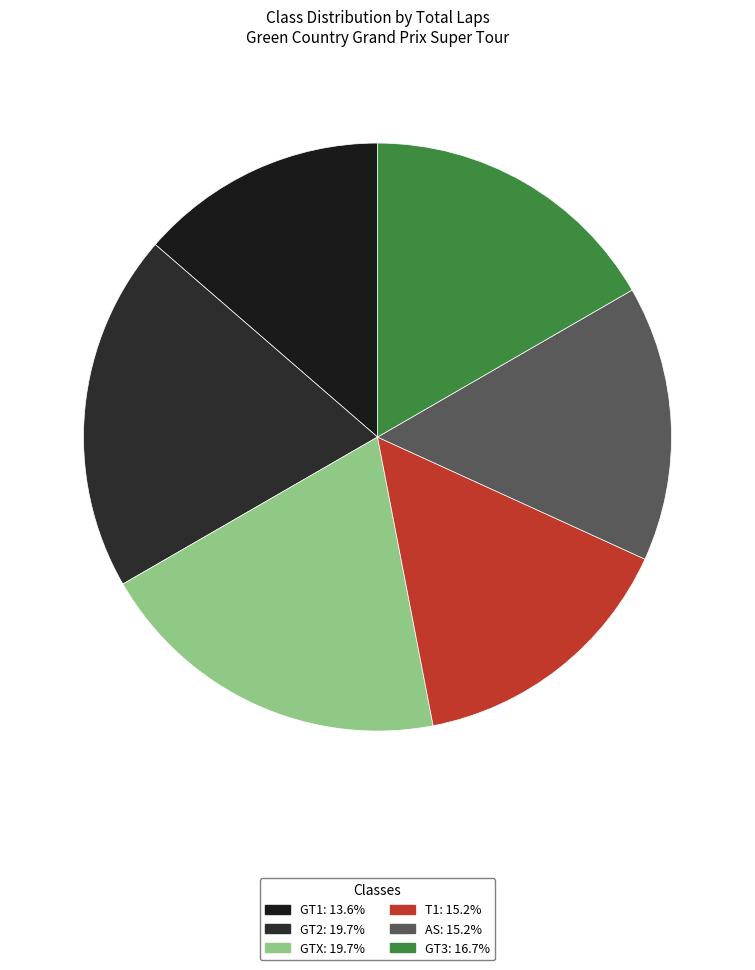

Count the number of slices in the pie.

6